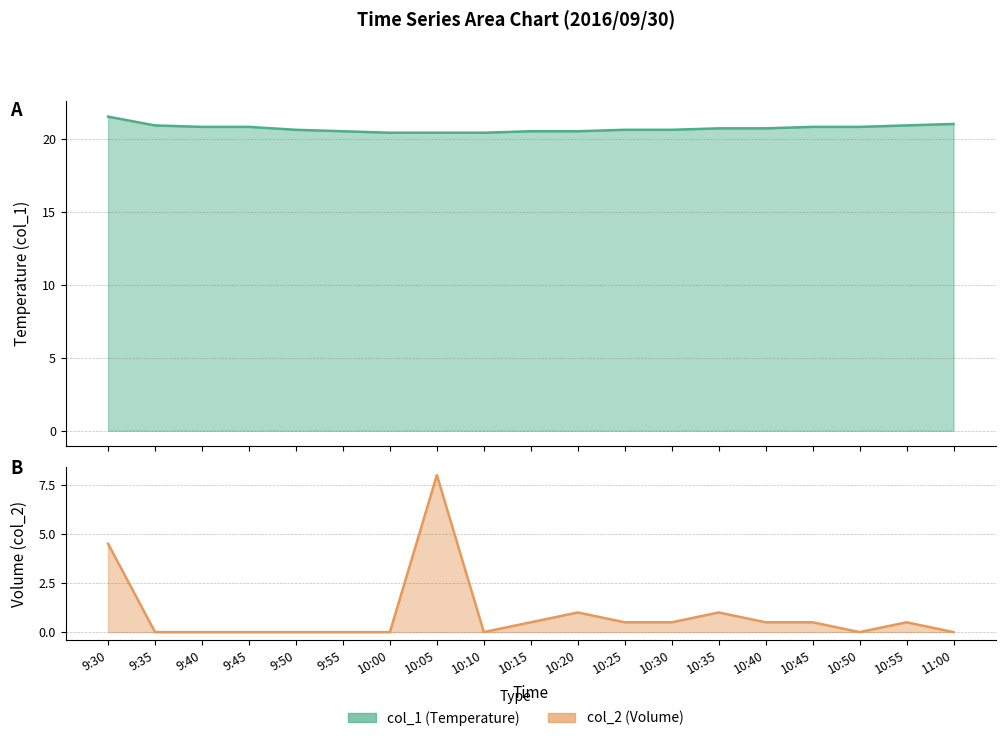

How many lines are shown in the chart?

2